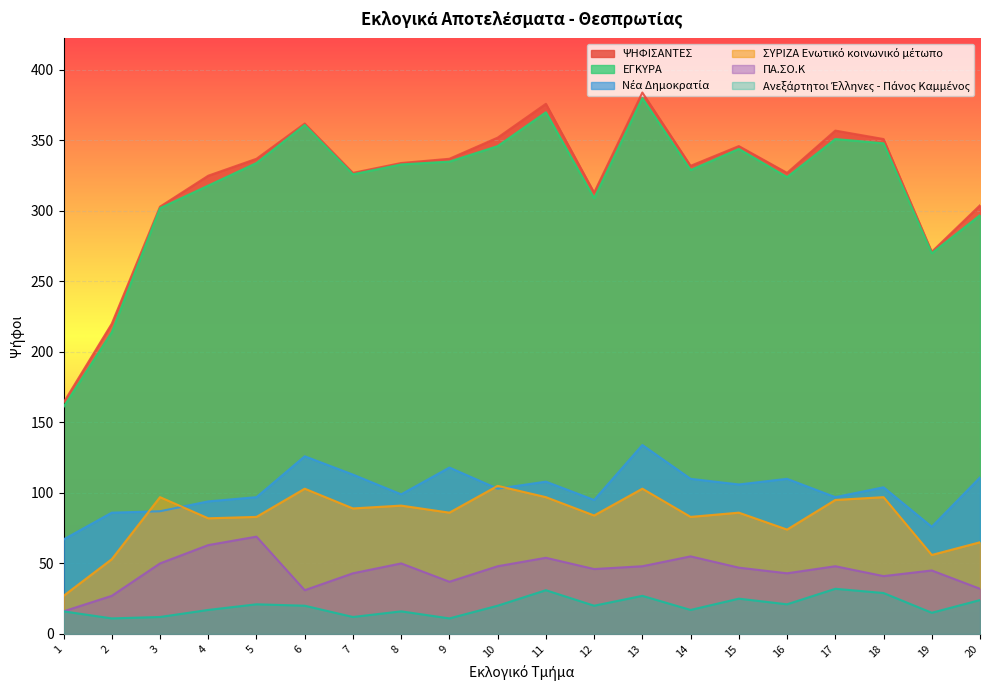

Reading left to right, what are all the values shown in this chart?

ΨΗΦΙΣΑΝΤΕΣ: 1=164	2=220	3=303	4=325	5=337	6=362	7=327	8=334	9=337	10=352	11=376	12=313	13=384	14=332	15=346	16=327	17=357	18=351	19=271	20=304
ΕΓΚΥΡΑ: 1=161	2=214	3=302	4=318	5=334	6=361	7=326	8=333	9=335	10=346	11=370	12=309	13=380	14=329	15=344	16=324	17=351	18=348	19=270	20=297
Νέα Δημοκρατία: 1=67	2=86	3=87	4=94	5=97	6=126	7=113	8=99	9=118	10=103	11=108	12=95	13=134	14=110	15=106	16=110	17=97	18=104	19=76	20=111
ΣΥΡΙΖΑ Ενωτικό κοινωνικό μέτωπο: 1=27	2=53	3=97	4=82	5=83	6=103	7=89	8=91	9=86	10=105	11=97	12=84	13=103	14=83	15=86	16=74	17=95	18=97	19=56	20=65
ΠΑ.ΣΟ.Κ: 1=16	2=27	3=50	4=63	5=69	6=31	7=43	8=50	9=37	10=48	11=54	12=46	13=48	14=55	15=47	16=43	17=48	18=41	19=45	20=32
Ανεξάρτητοι Έλληνες - Πάνος Καμμένος: 1=16	2=11	3=12	4=17	5=21	6=20	7=12	8=16	9=11	10=20	11=31	12=20	13=27	14=17	15=25	16=21	17=32	18=29	19=15	20=24